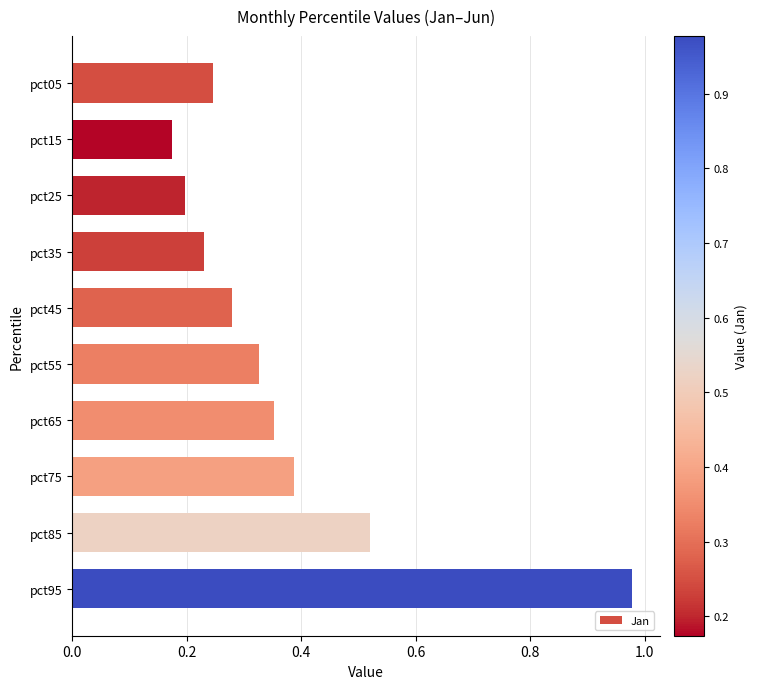

What is the sum of the values at pct95 and pct65?

1.3